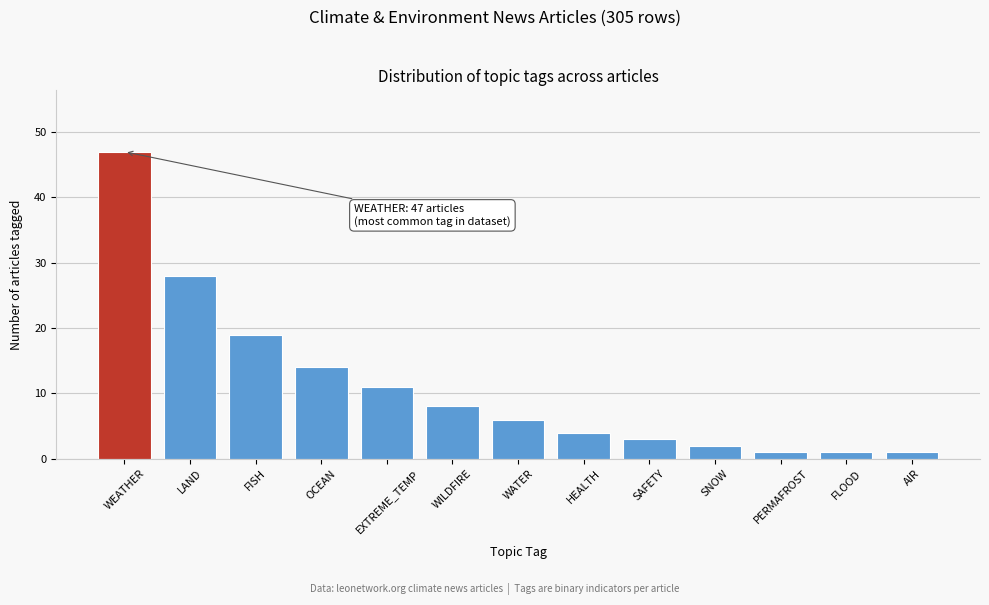

Reading left to right, extract all data points from this chart.

WEATHER=47	LAND=28	FISH=19	OCEAN=14	EXTREME_TEMP=11	WILDFIRE=8	WATER=6	HEALTH=4	SAFETY=3	SNOW=2	PERMAFROST=1	FLOOD=1	AIR=1